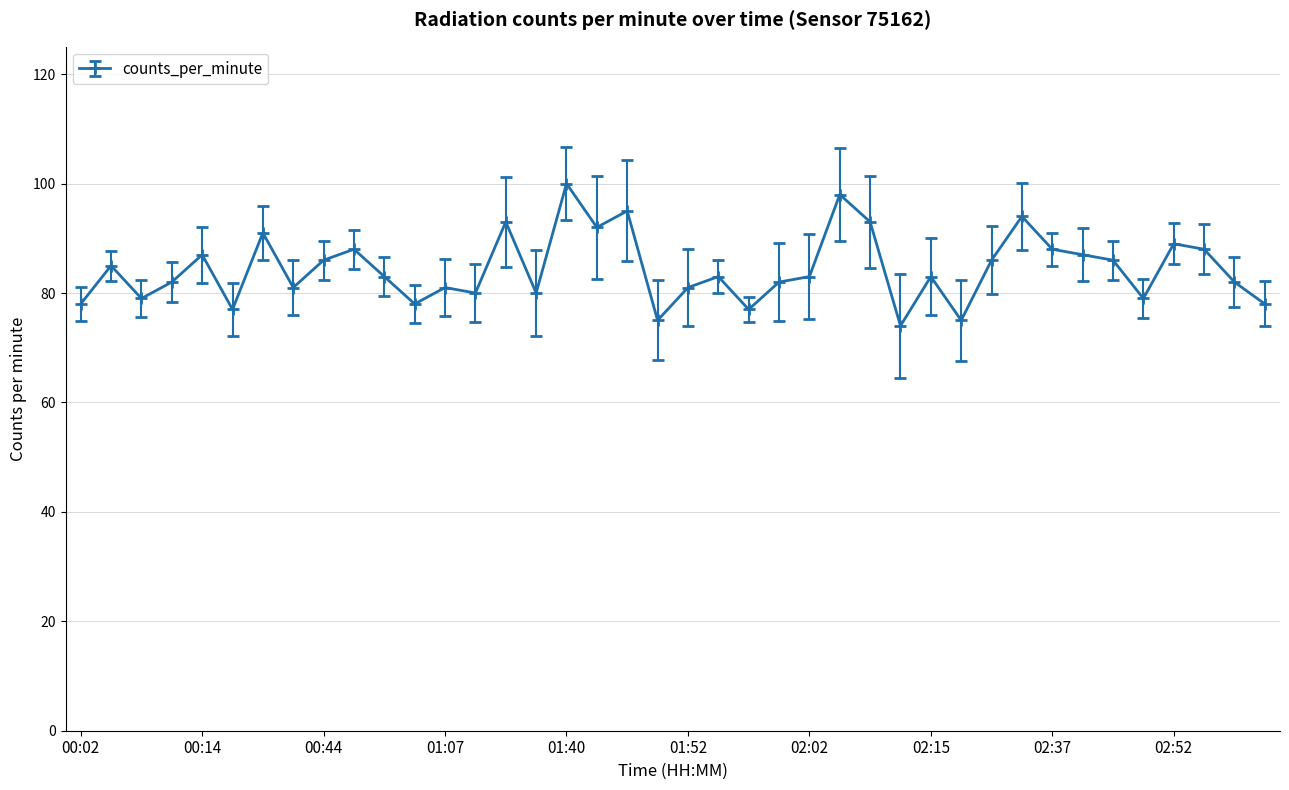

What is the value of the 28th point from the left?

74